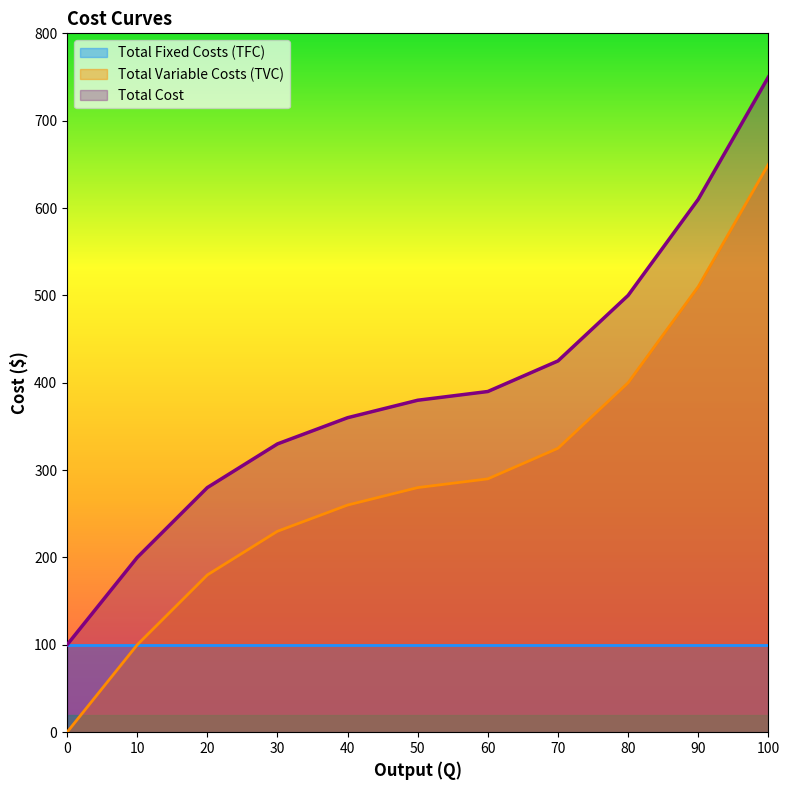

Does the chart display data point markers on the line(s)?

No